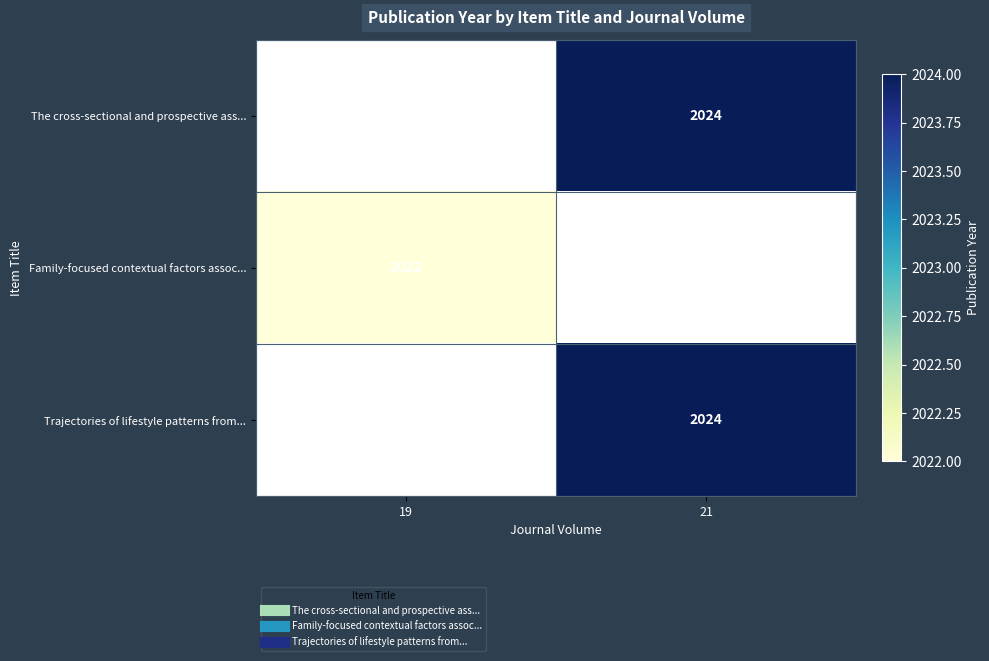

The value of Trajectories of lifestyle patterns from... at 21 is 1270. True or false?

False